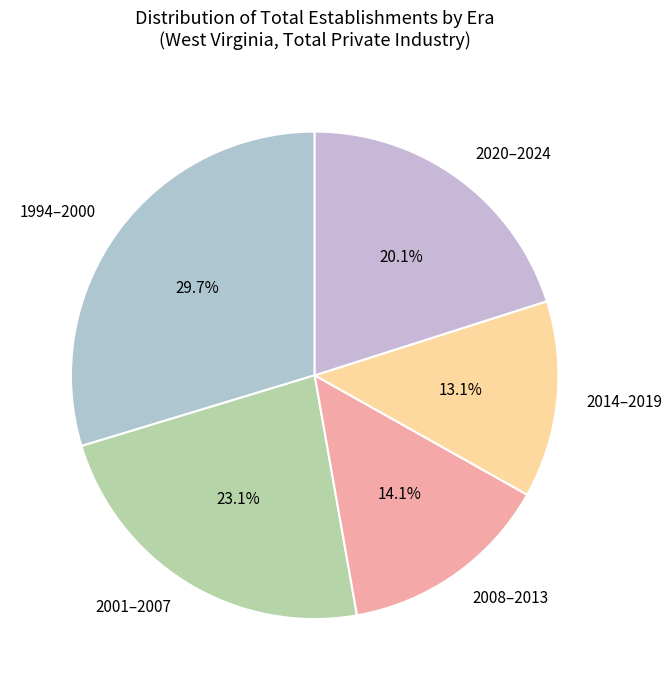

Between 2001–2007 and 2008–2013, which is larger?

2001–2007